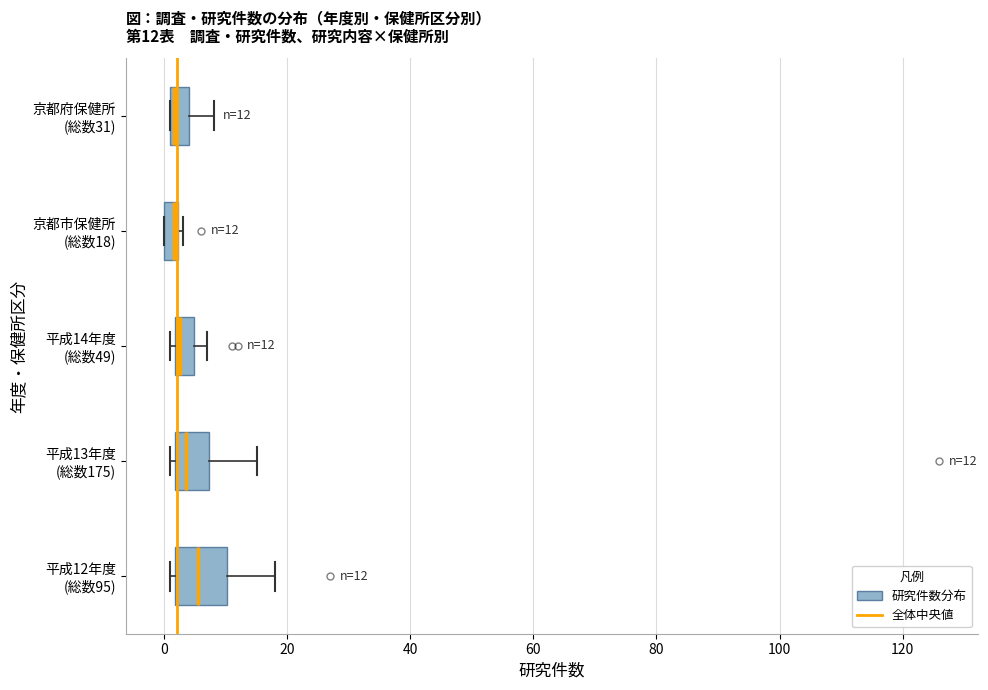

Comparing the boxes themselves (not the whiskers), which one is the widest?

平成12年度 (総数95)